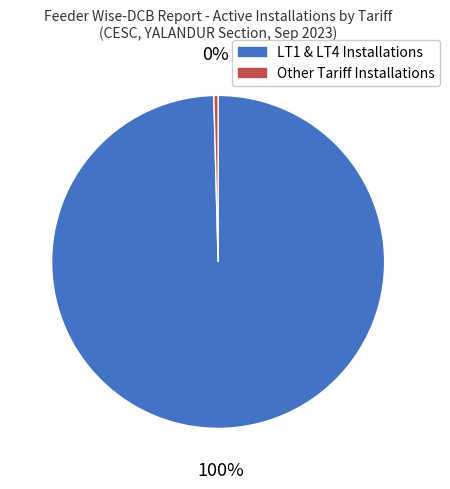

Between Other Tariff Installations and LT1 & LT4 Installations, which is larger?

LT1 & LT4 Installations